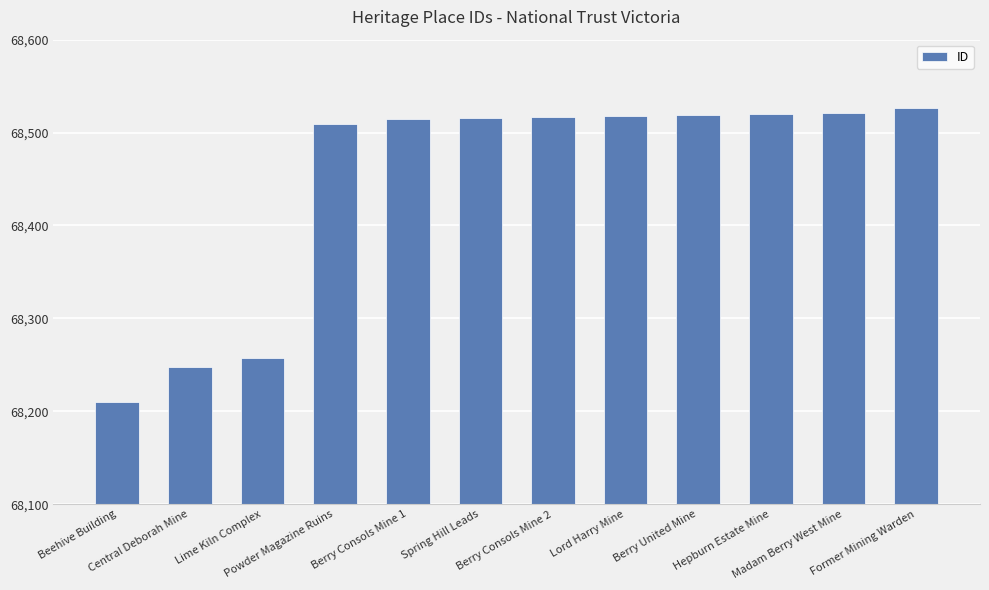

At which category does the chart reach its minimum across all series?

Beehive Building